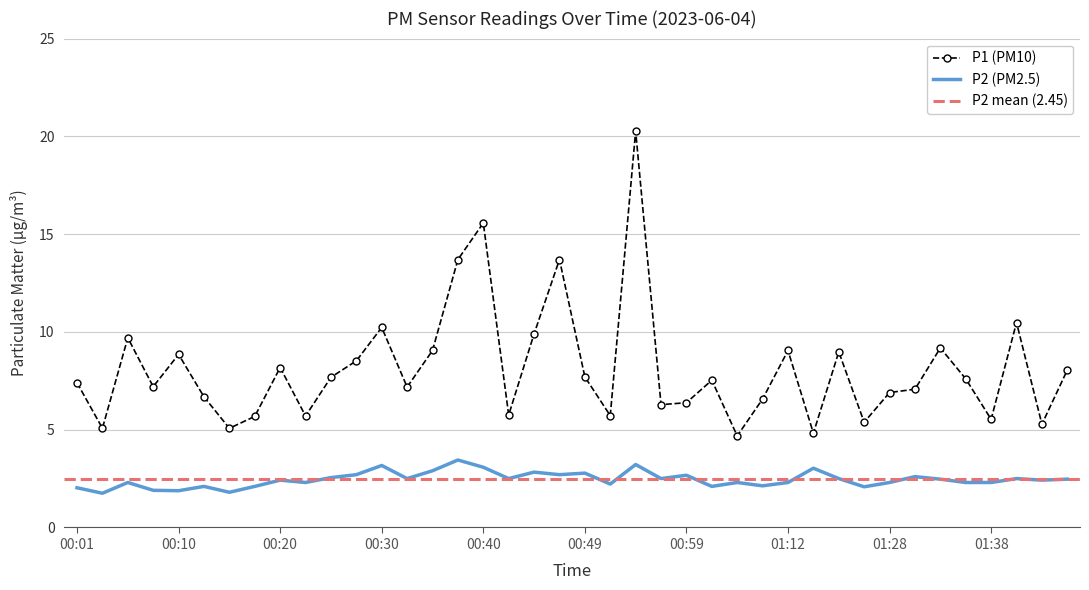

Reading right to left, what are all the values shown in this chart?

P1: 01:45=8.1	01:43=5.3	01:40=10.5	01:38=5.5	01:35=7.6	01:33=9.2	01:30=7.1	01:28=6.9	01:25=5.4	01:17=9.0	01:15=4.8	01:12=9.1	01:10=6.6	01:07=4.7	01:02=7.5	00:59=6.4	00:57=6.3	00:54=20.3	00:52=5.7	00:49=7.7	00:47=13.7	00:44=9.9	00:42=5.8	00:40=15.6	00:37=13.7	00:35=9.1	00:32=7.2	00:30=10.2	00:27=8.5	00:25=7.7	00:23=5.7	00:20=8.2	00:18=5.7	00:15=5.1	00:13=6.7	00:10=8.8	00:08=7.2	00:06=9.7	00:03=5.1	00:01=7.4
P2: 01:45=2.5	01:43=2.4	01:40=2.5	01:38=2.3	01:35=2.3	01:33=2.5	01:30=2.6	01:28=2.3	01:25=2.1	01:17=2.5	01:15=3.0	01:12=2.3	01:10=2.1	01:07=2.3	01:02=2.1	00:59=2.7	00:57=2.5	00:54=3.2	00:52=2.2	00:49=2.8	00:47=2.7	00:44=2.8	00:42=2.5	00:40=3.1	00:37=3.5	00:35=2.9	00:32=2.5	00:30=3.2	00:27=2.7	00:25=2.5	00:23=2.3	00:20=2.4	00:18=2.1	00:15=1.8	00:13=2.1	00:10=1.9	00:08=1.9	00:06=2.3	00:03=1.8	00:01=2.0